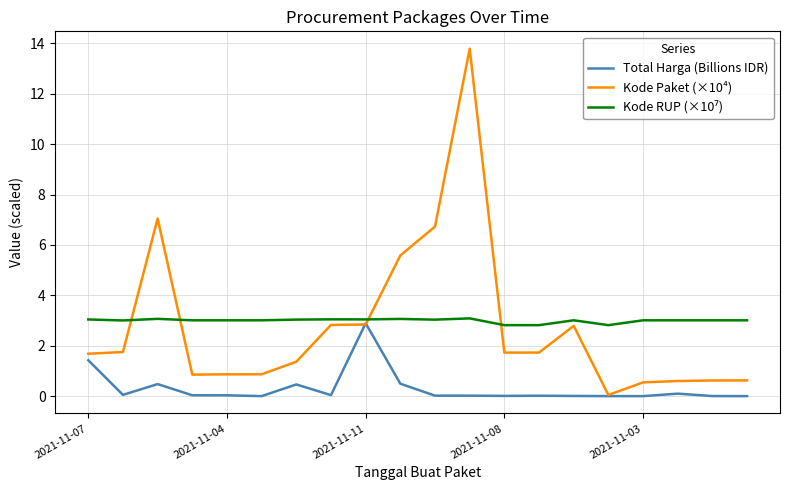

At how many categories does at least one series exceed 9?

1